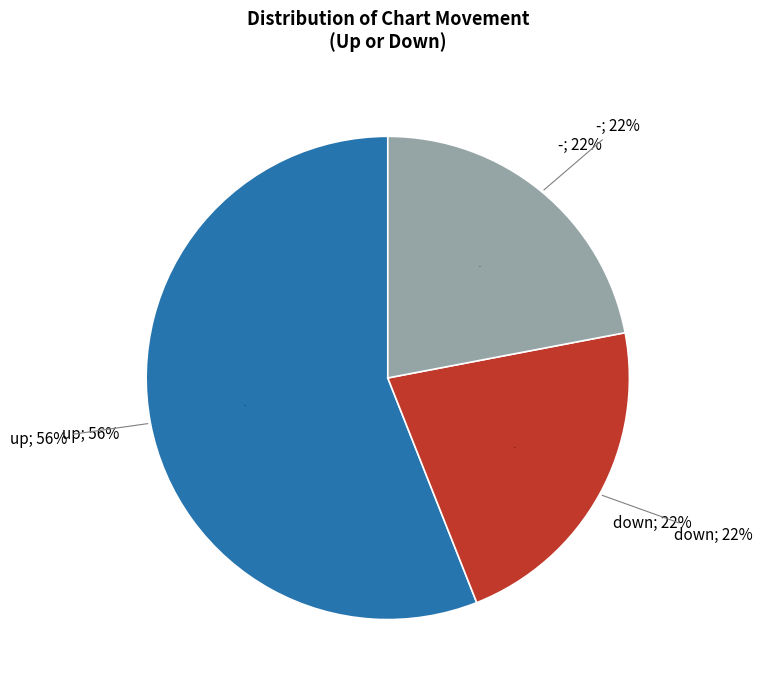

The up slice represents 71% of the pie. True or false?

False